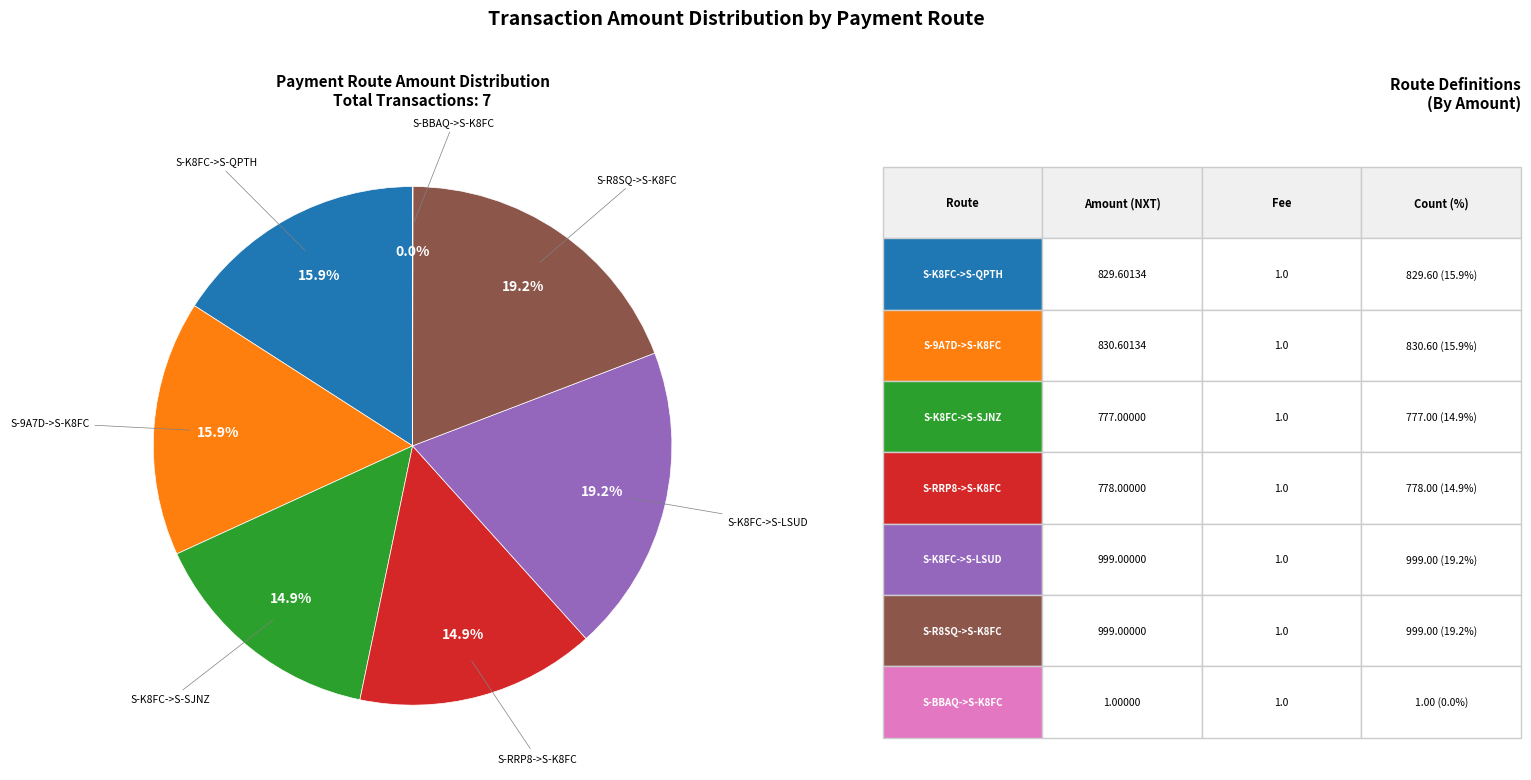

Does any single category account for the majority?

No